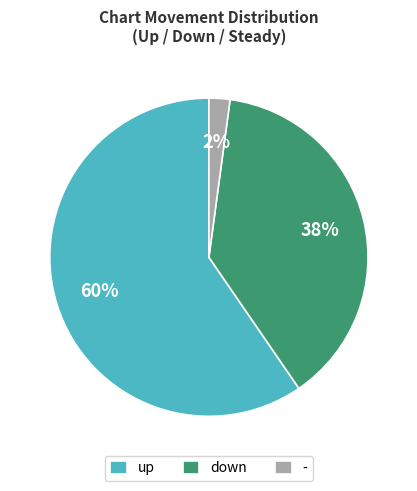

Is up the majority of the pie?

Yes